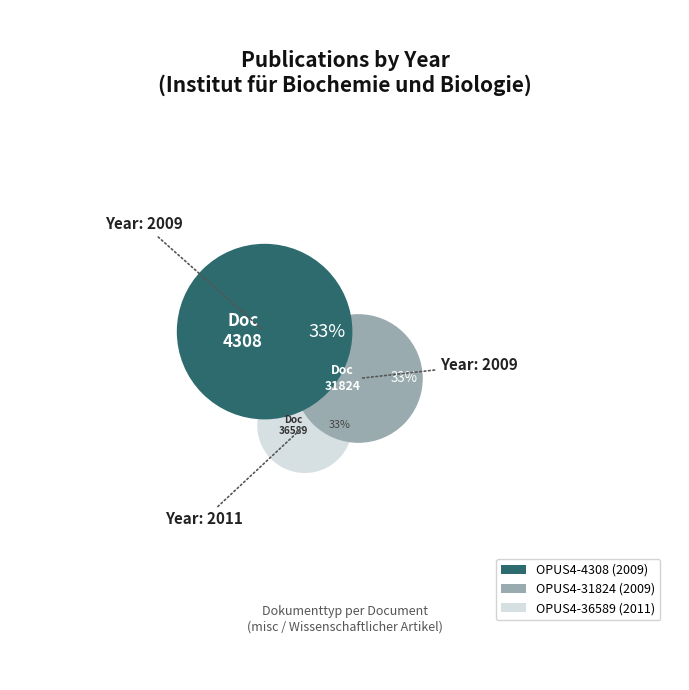

Combined, do OPUS4-31824 and OPUS4-36589 account for over 50%?

Yes